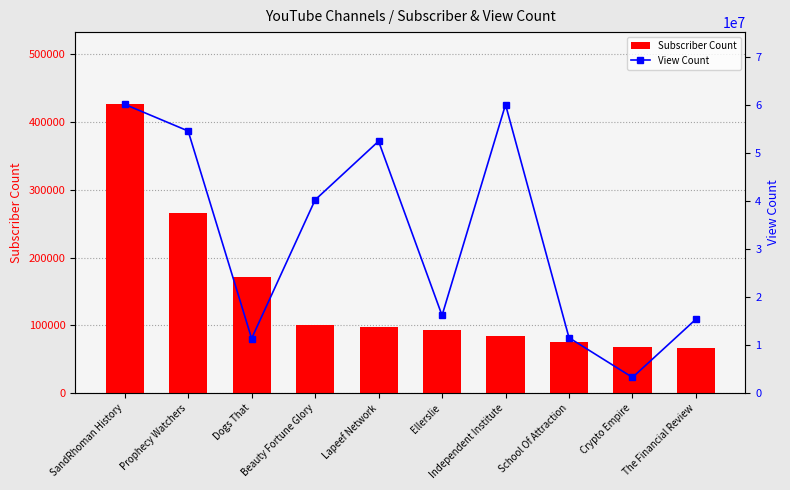

Which series has the widest spread of values?

View Count